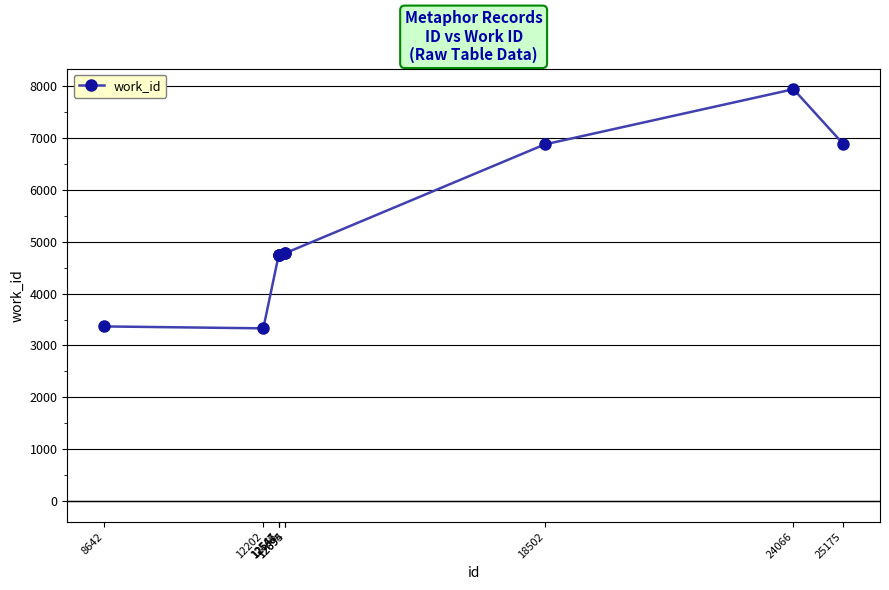

True or false: the data has more than 0 interior local peaks.

True